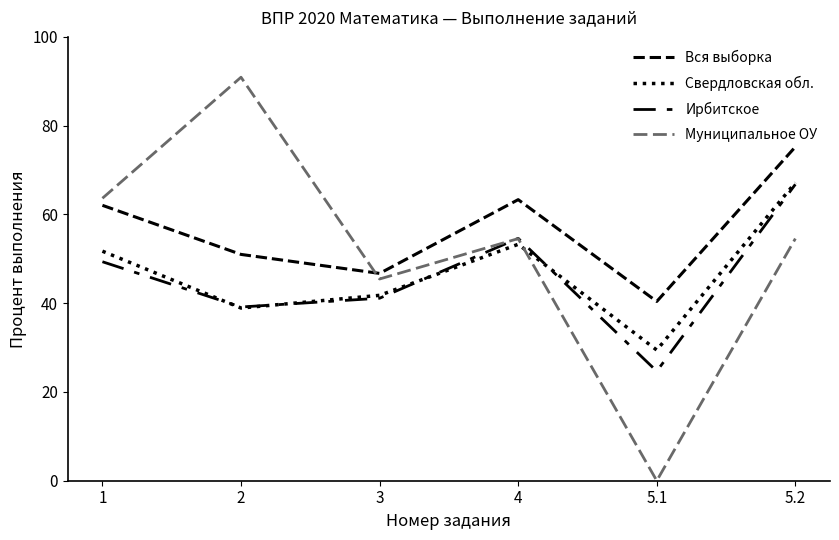

At which category does Муниципальное ОУ reach its first local peak?

2